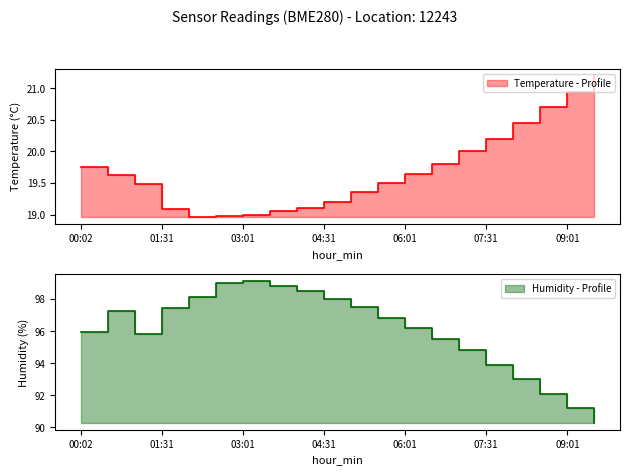

What is the difference between the maximum and second lowest values in the temperature series?

2.2